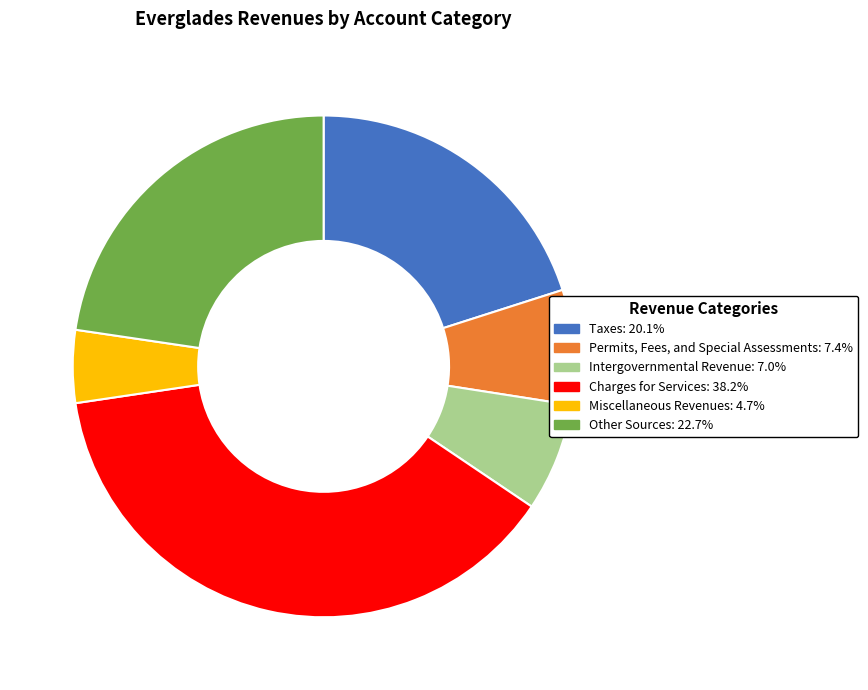

What is the ratio of the value at Other Sources to the value at Intergovernmental Revenue?

3.3